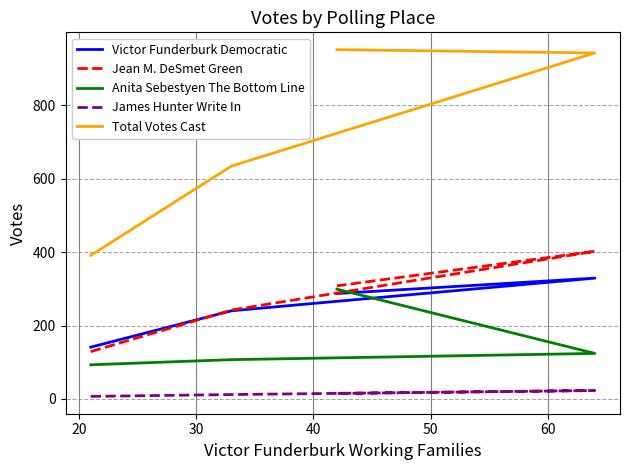

What is the value of the Total Votes Cast point at the 3rd from the left?

942